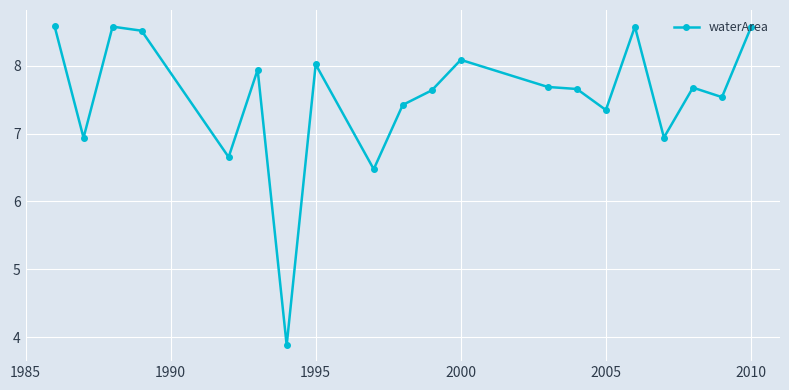

True or false: the data has more than 1 interior local peaks.

True